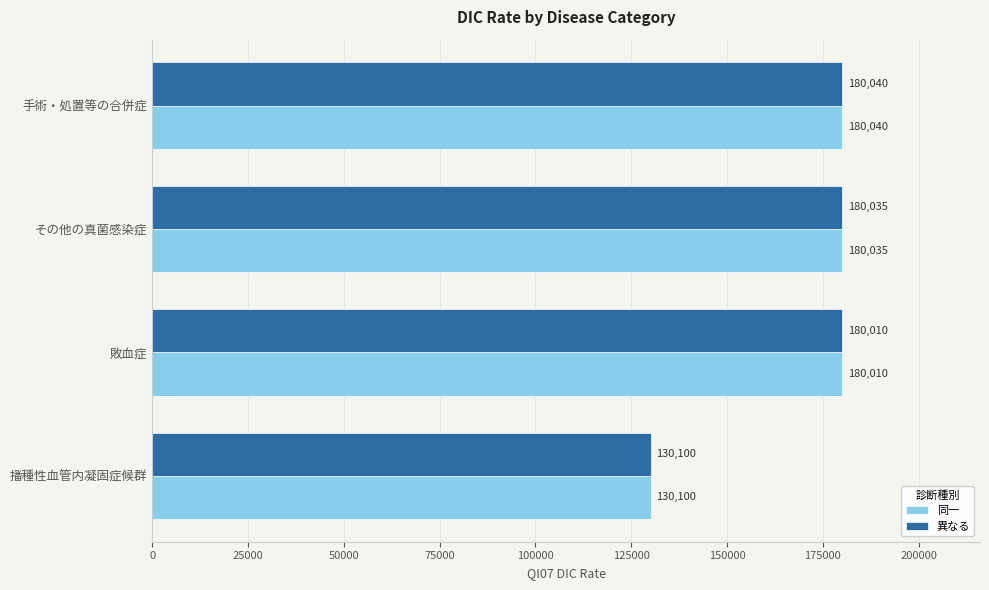

The 同一 series shows 180040 at 手術・処置等の合併症. True or false?

True